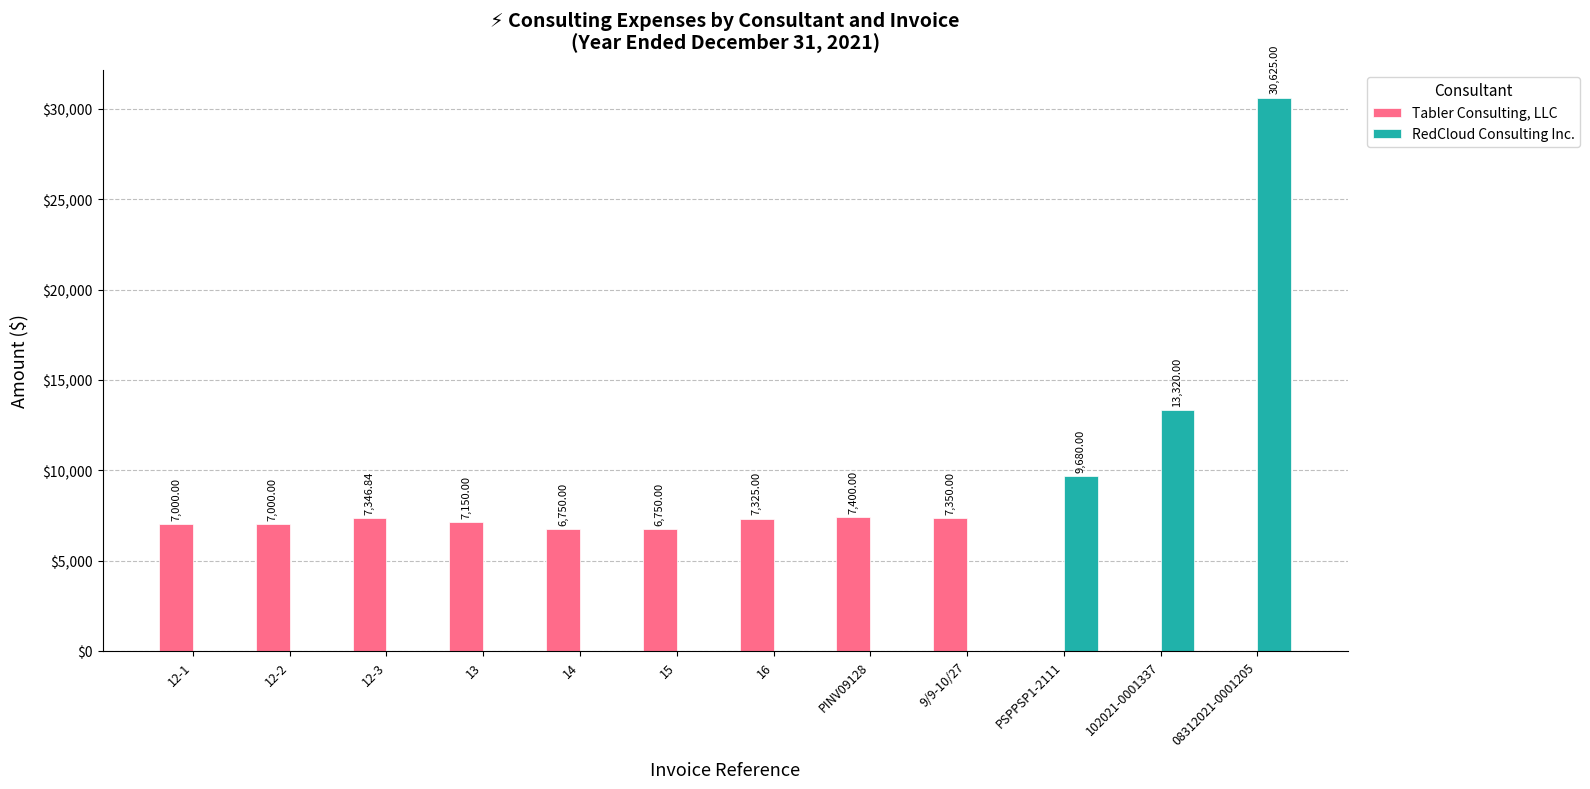

What is the sum of the Tabler Consulting, LLC values at 16 and 9/9-10/27?

14675.0